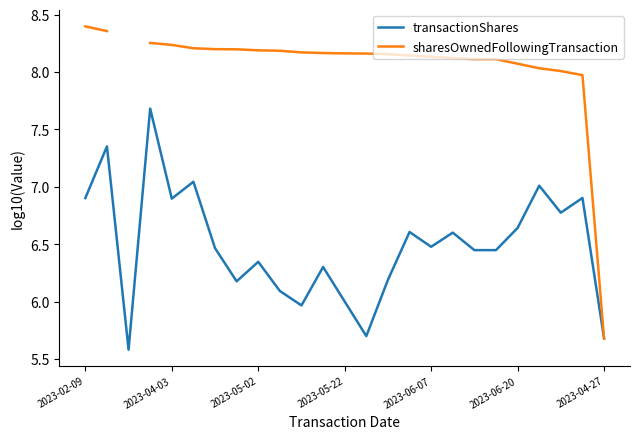

True or false: sharesOwnedFollowingTransaction has more than 2 points higher than both neighbors.

False